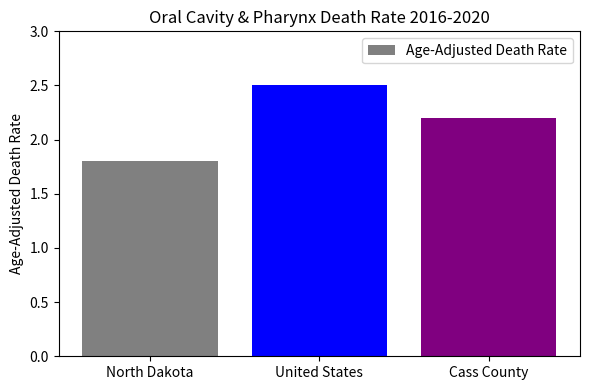

Reading right to left, transcribe all the data shown in this chart.

2.2	2.5	1.8